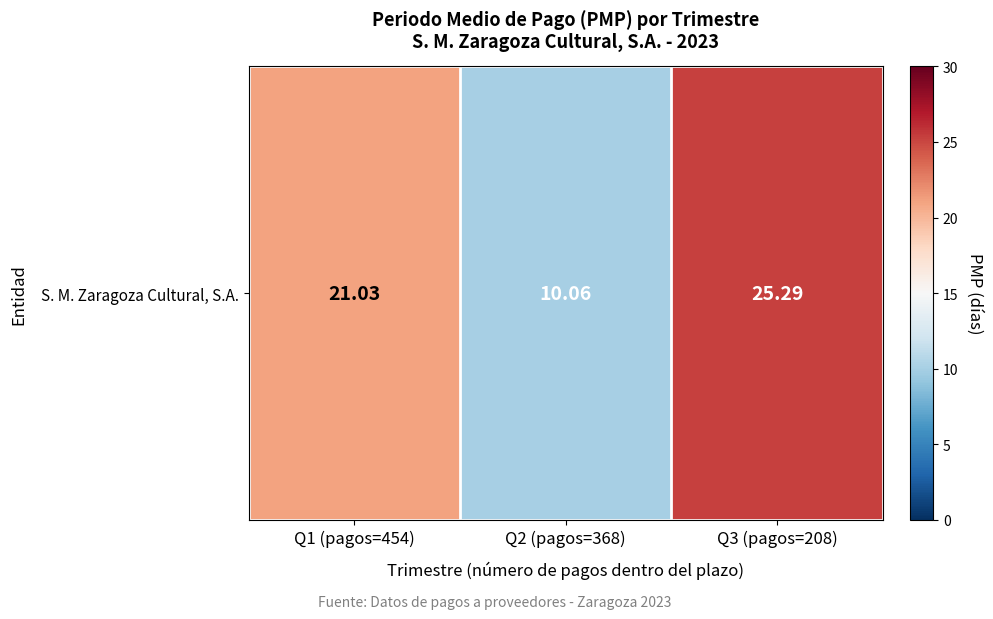

Count the number of categories in the chart.

3